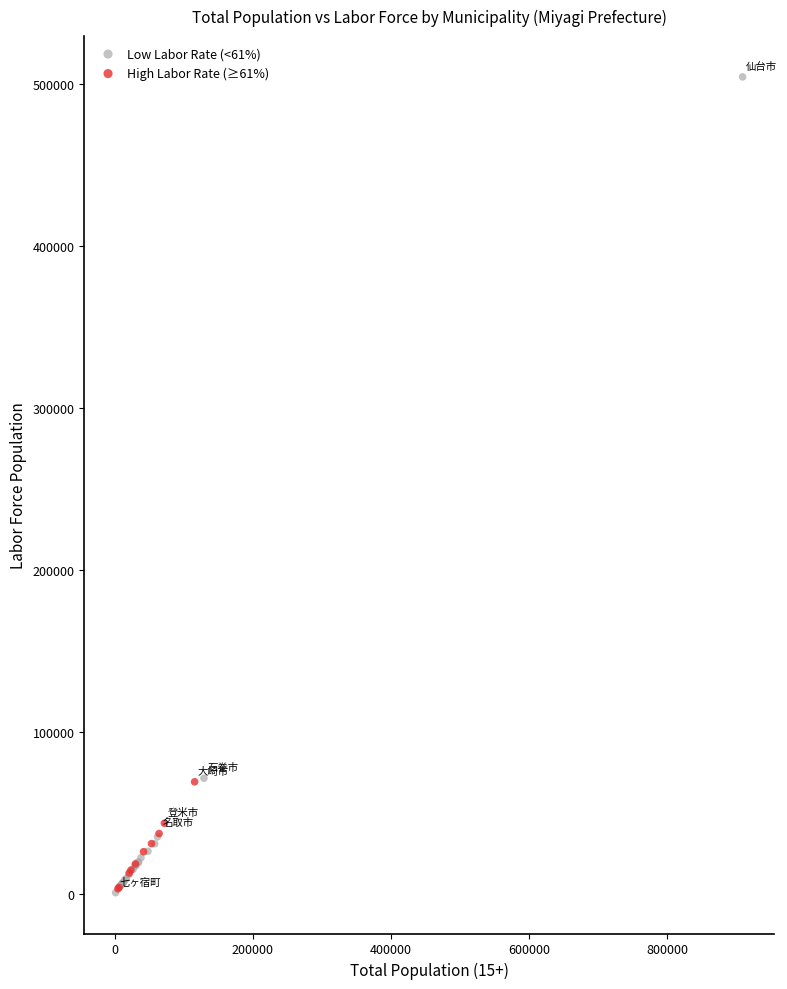

Which series reaches the maximum Y coordinate?

Low Labor Rate (<61%)